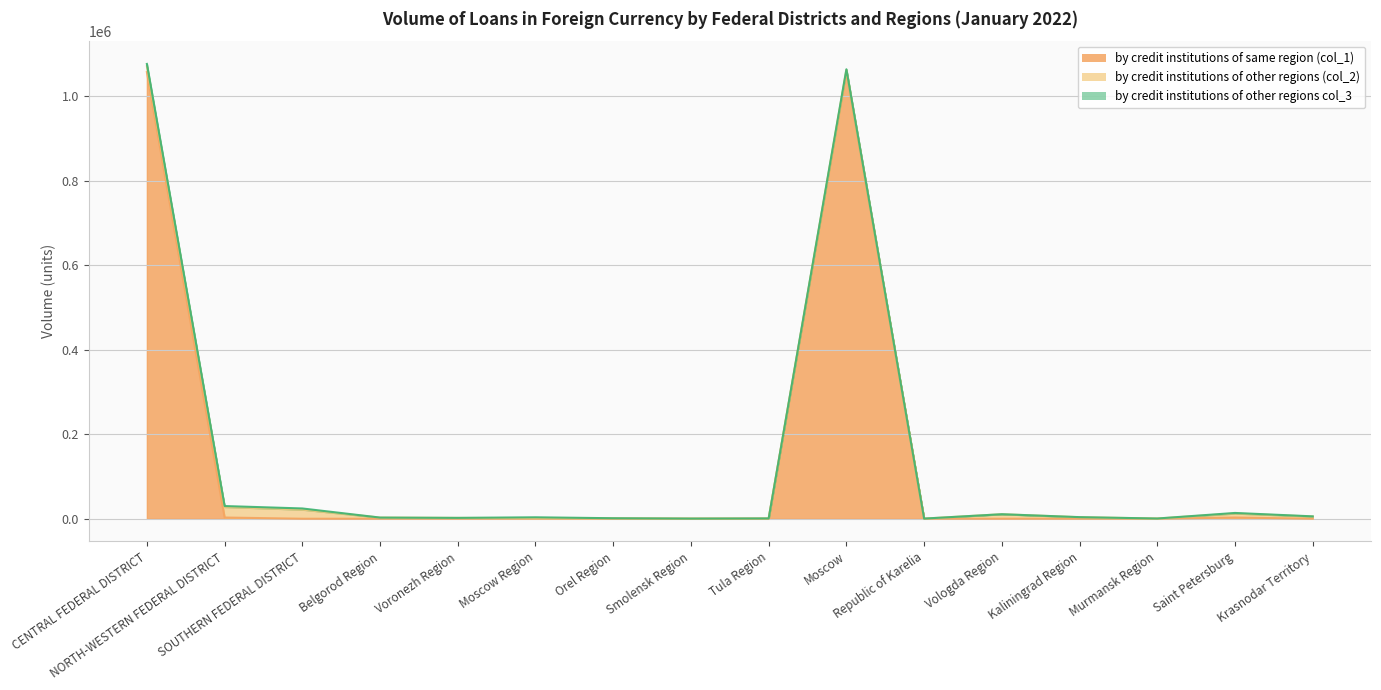

Which series has the widest spread of values?

by credit institutions of same region (col_1)